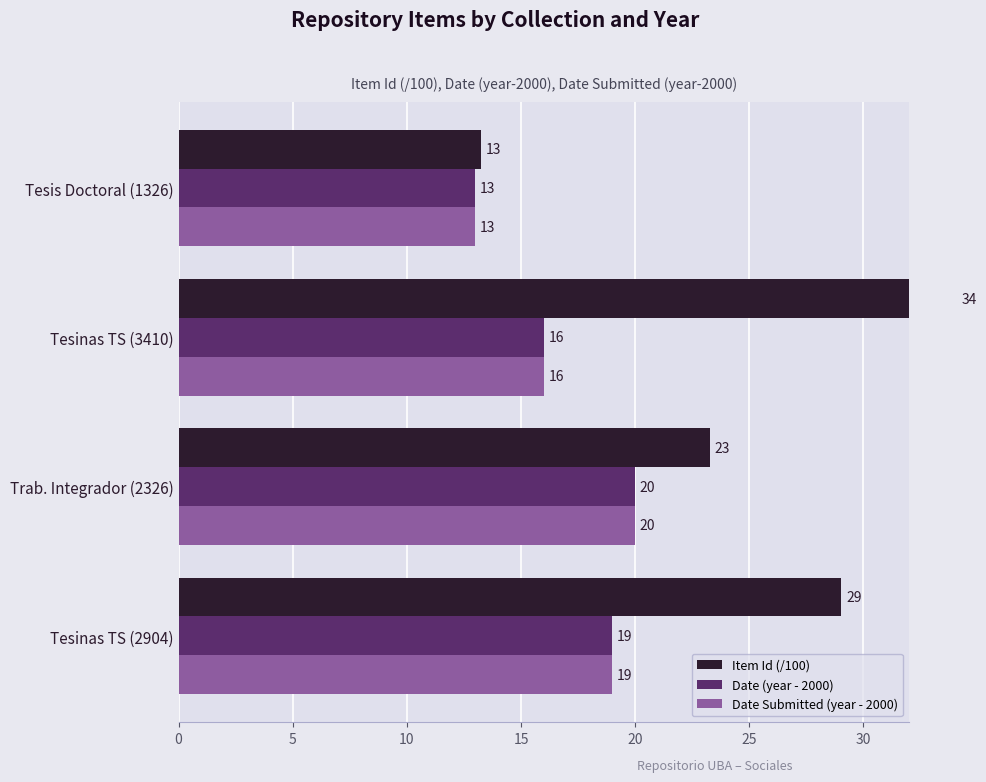

At how many categories does at least one series exceed 32?

1